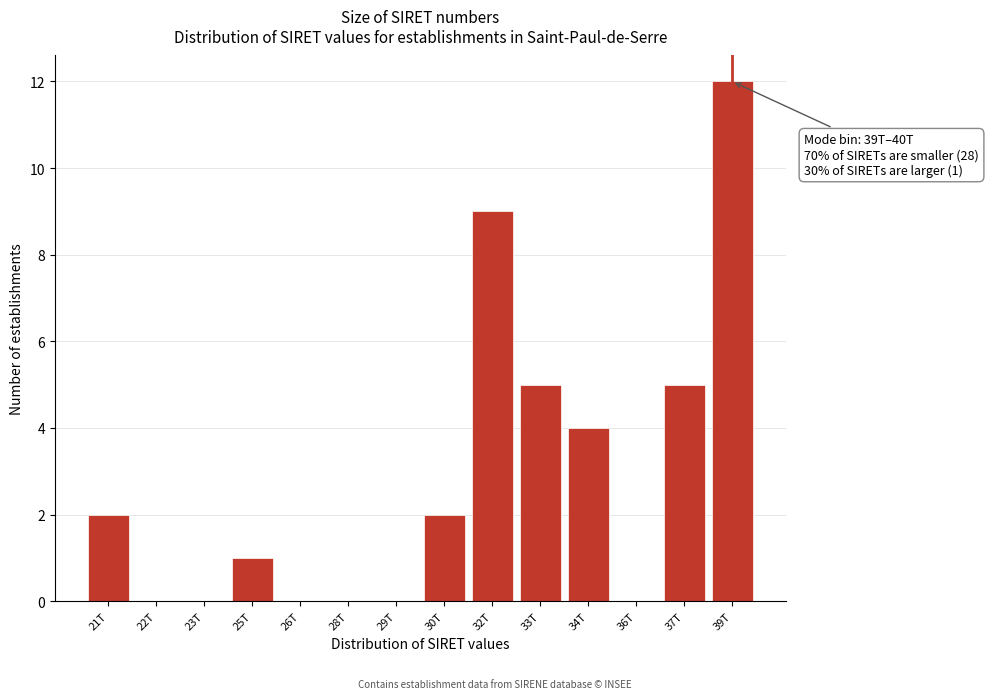

Reading right to left, list all the values displayed in this chart.

39T=12	37T=5	36T=0	34T=4	33T=5	32T=9	30T=2	29T=0	28T=0	26T=0	25T=1	23T=0	22T=0	21T=2